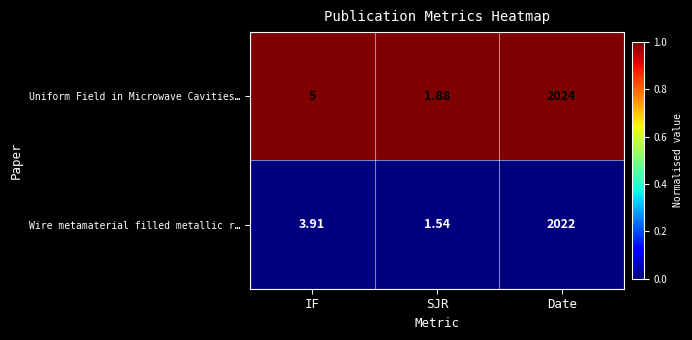

Which category has the highest value in the Uniform Field in Microwave Cavities… series?

Date